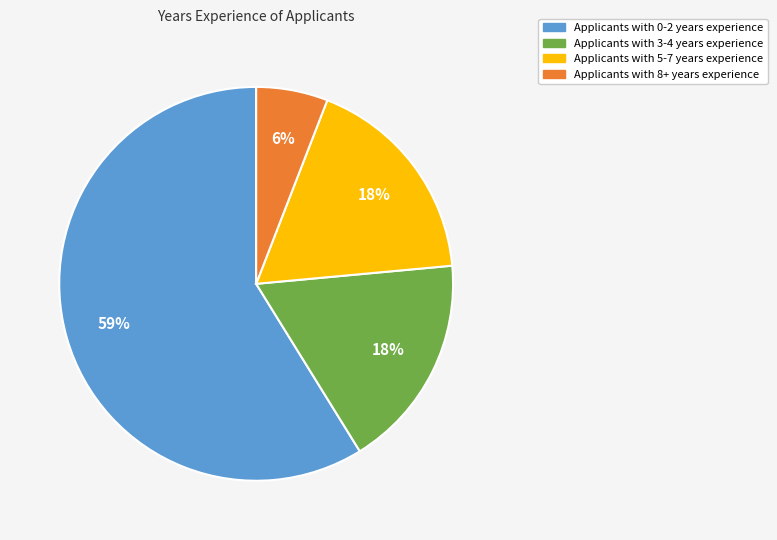

What is the largest slice in the pie chart?

Applicants with 0-2 years experience